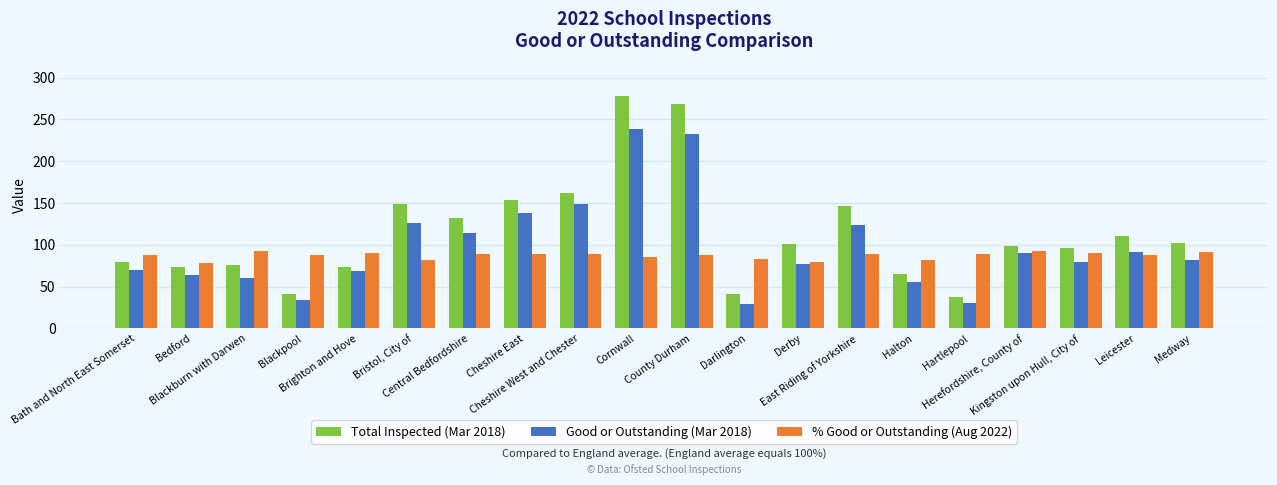

What is the sum of all Total Inspected (Mar 2018) values?

2285.0